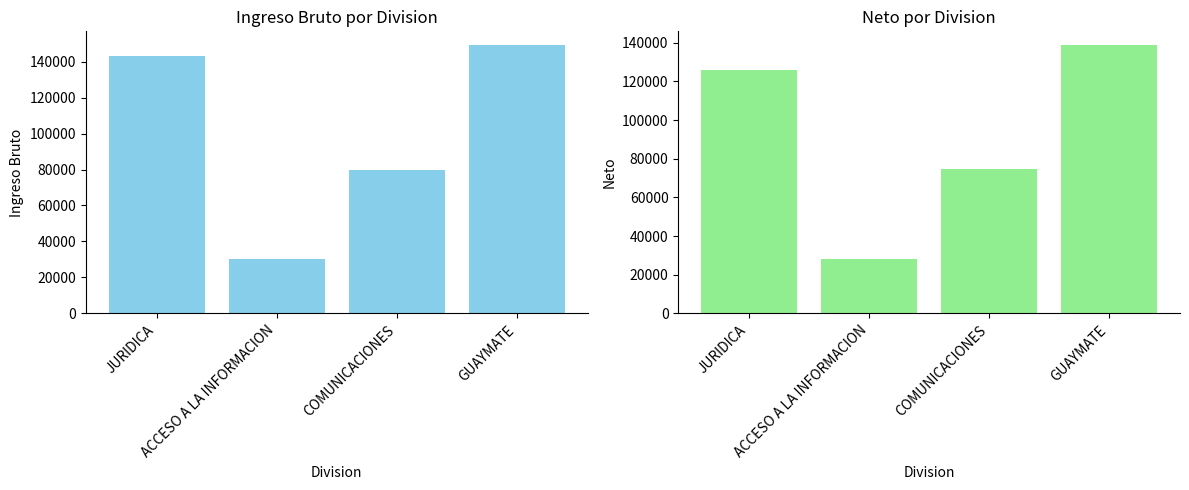

Reading right to left, what are all the values shown in this chart?

Ingreso Bruto: 149322.8	80000.0	30000.0	143000.0
Neto: 138997.8	74772.0	28102.0	126080.7